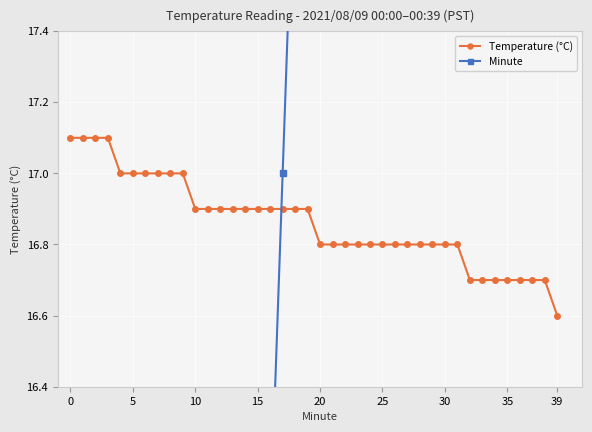

Which series ends up on top after the final intersection of Temperature (°C) and Minute?

Minute